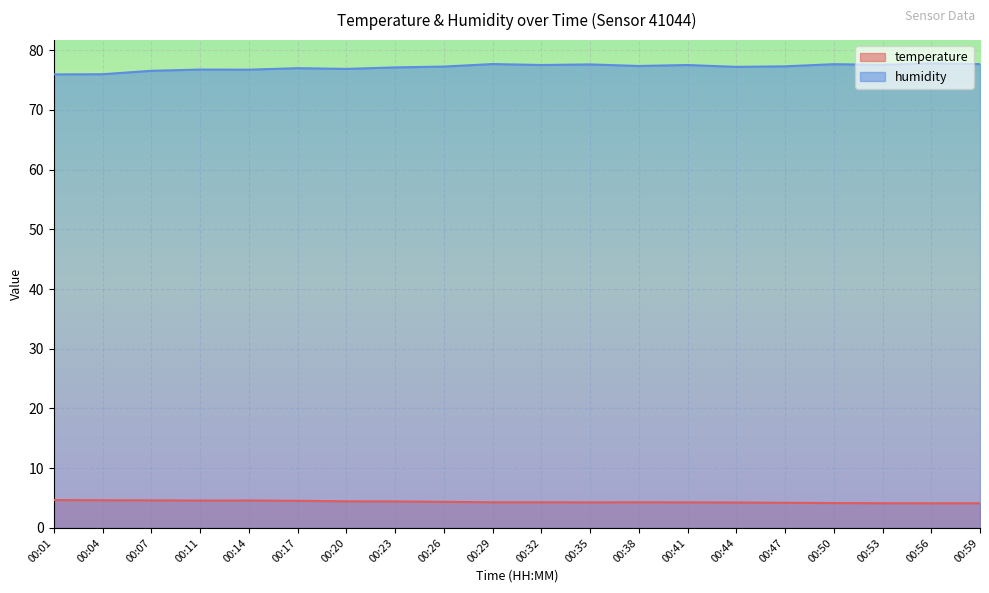

Reading left to right, extract all data points from this chart.

temperature: 4.7	4.6	4.6	4.6	4.6	4.5	4.5	4.4	4.4	4.3	4.3	4.3	4.3	4.3	4.3	4.2	4.2	4.1	4.1	4.1
humidity: 75.9	76.0	76.5	76.7	76.7	77.0	76.8	77.1	77.2	77.7	77.5	77.6	77.3	77.5	77.2	77.3	77.6	77.5	77.8	77.7